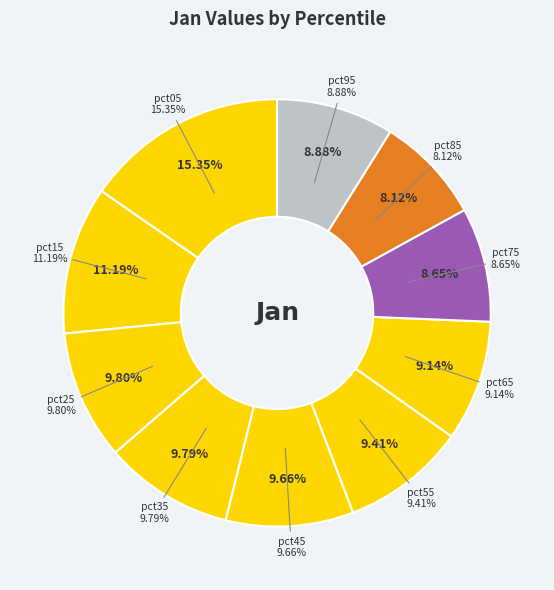

Which slice is the smallest?

pct85